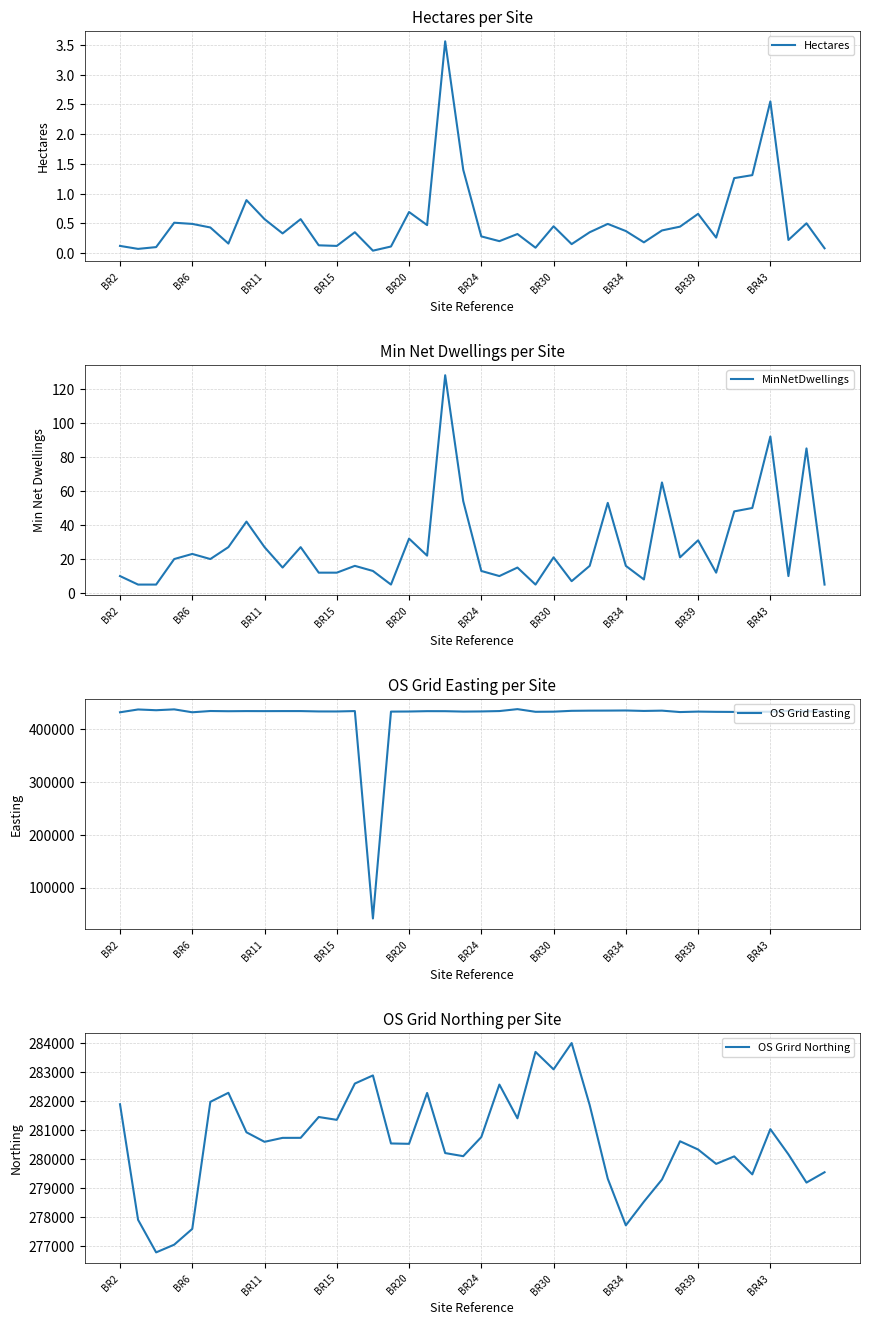

What are all the series names shown in the legend?

Hectares, MinNetDwellings, OS Grid Easting, OS Grird Northing